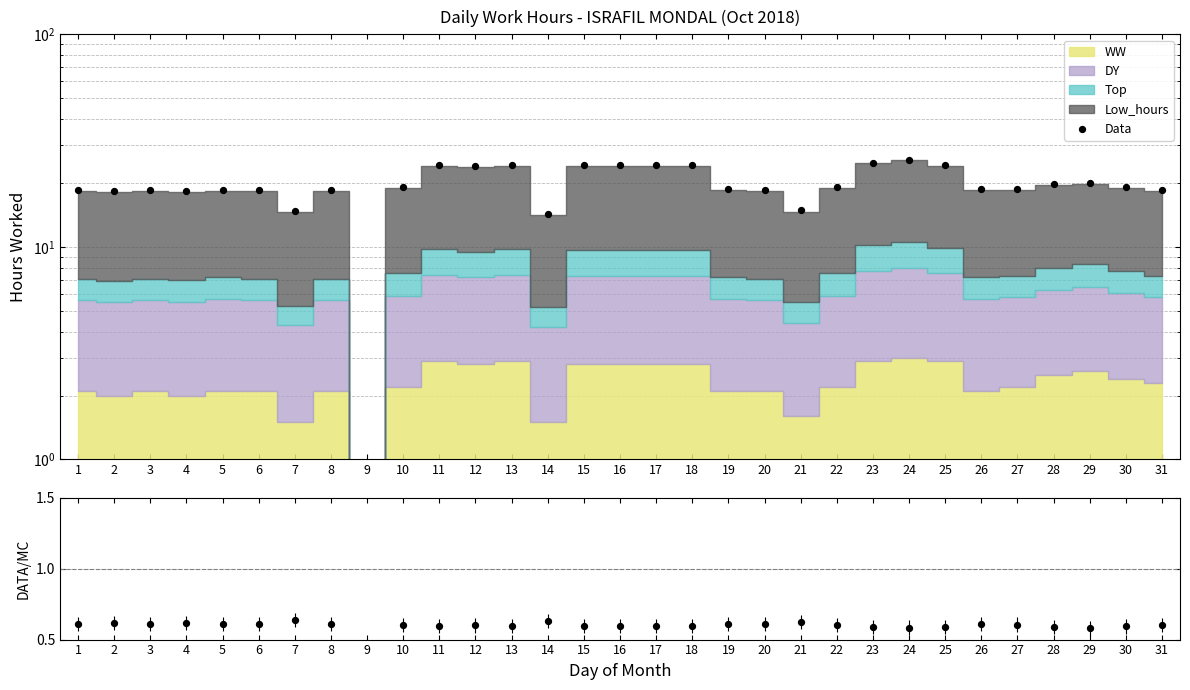

At which category is the sum across all series the highest?

24